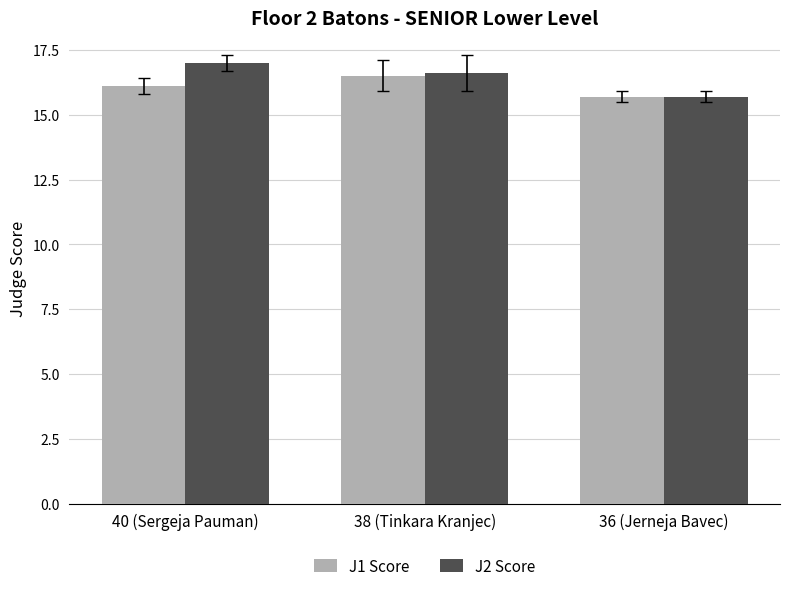

Reading left to right, what are all the values shown in this chart?

J1 Score: 16.1	16.5	15.7
J2 Score: 17.0	16.6	15.7